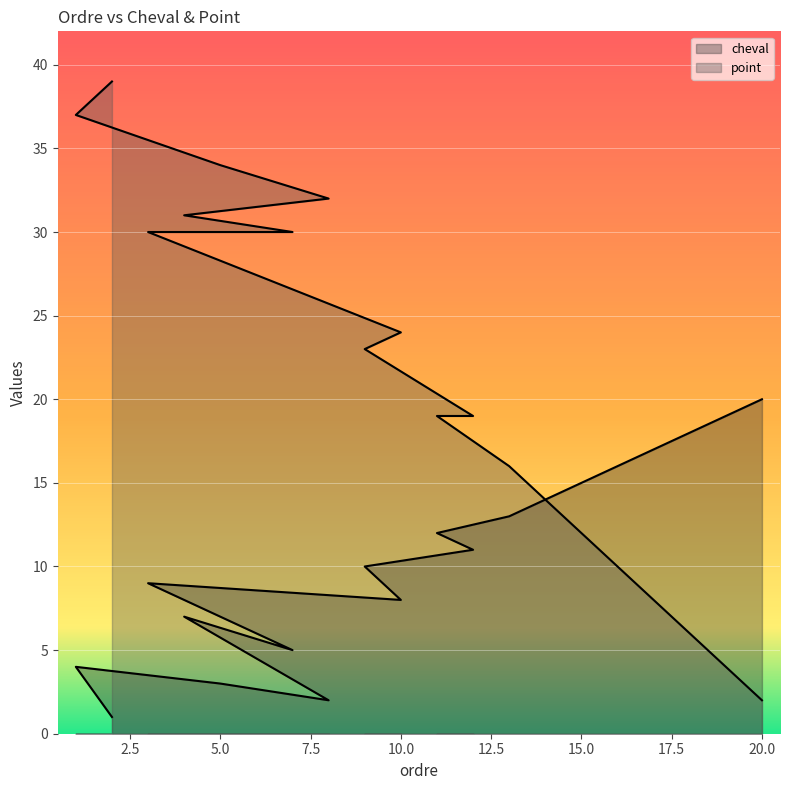

Is it true that point equals 33 at 10?

False